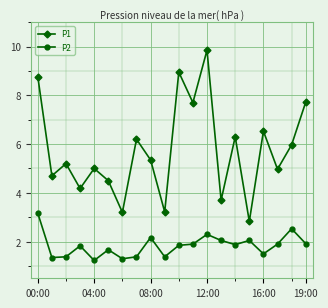

Rank the series by their maximum value, from lowest to highest.

P2, P1